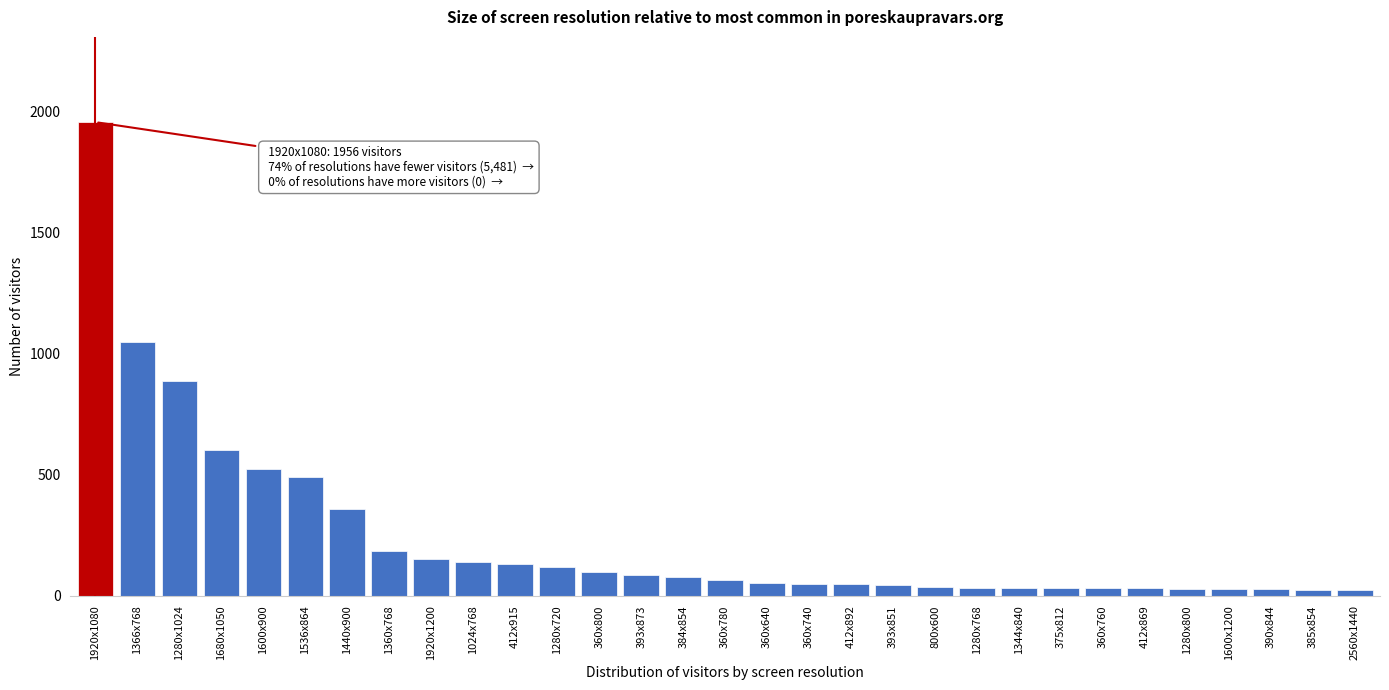

What is the label of the 19th bar from the left?

412x892